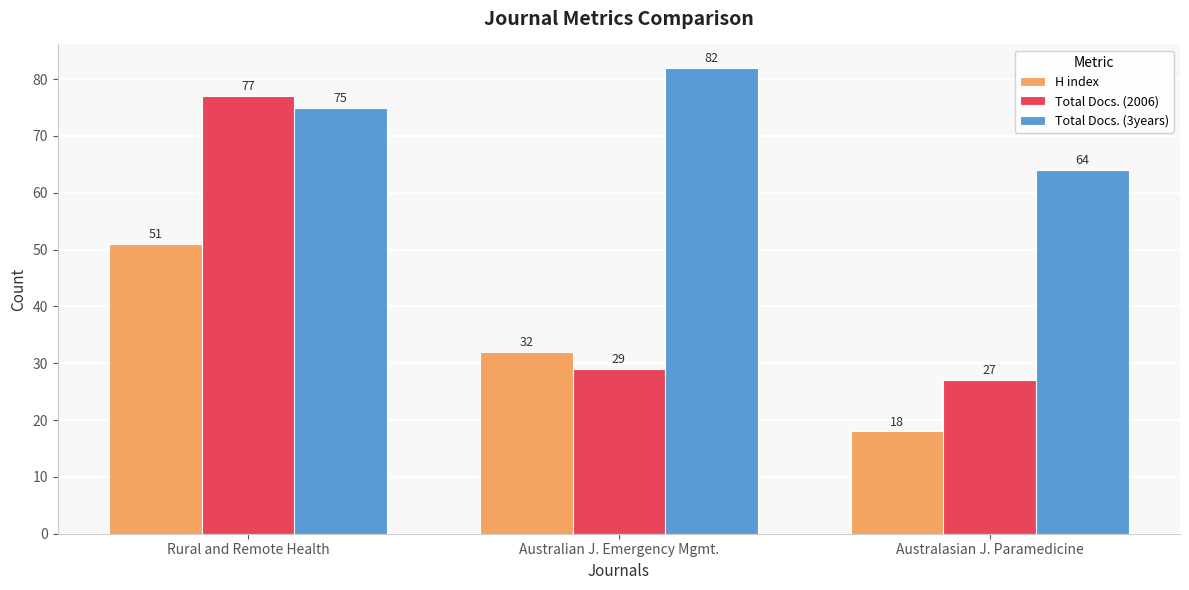

Between Australian J. Emergency Mgmt. and Australasian J. Paramedicine, which series saw the biggest shift?

Total Docs. (3years)